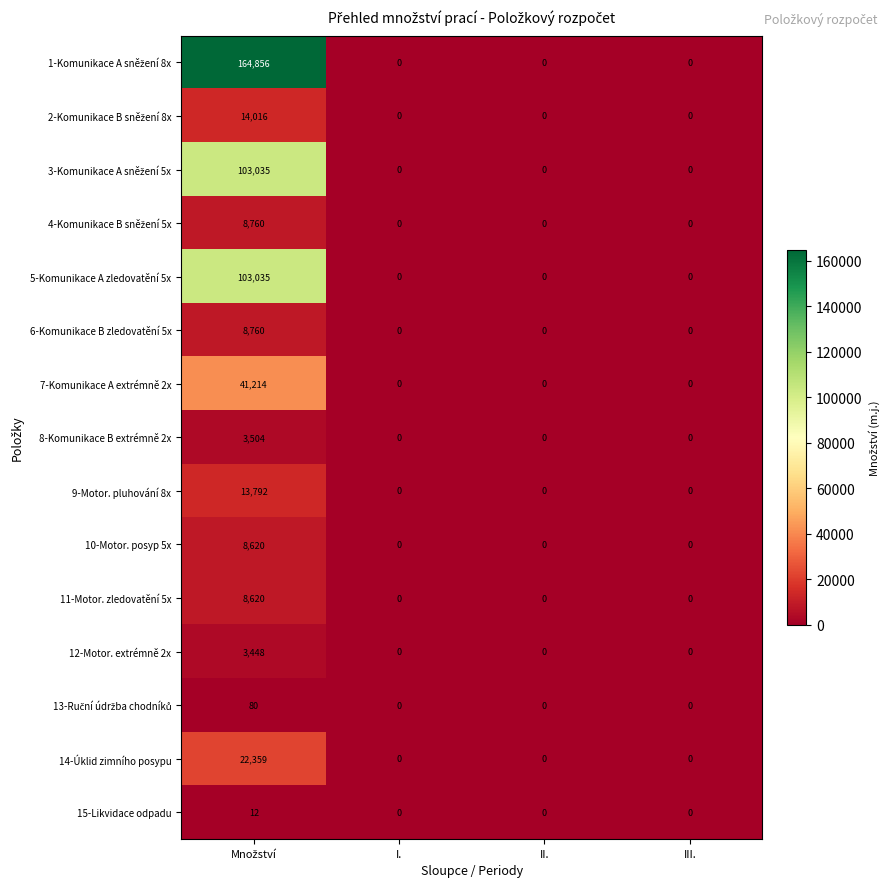

What is the greatest value displayed?

164856